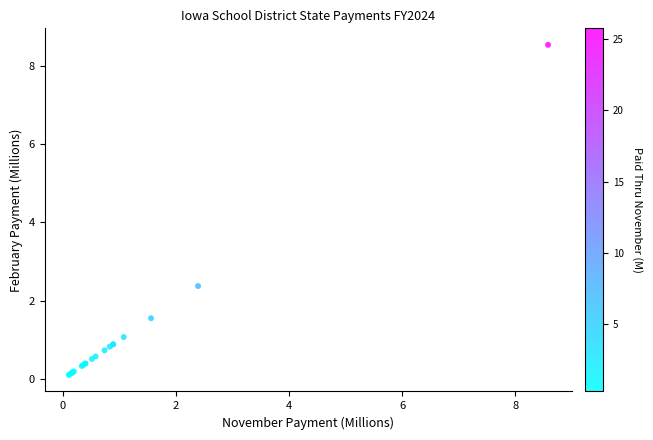

What Y value in the scatter plot is closest to 4?

2.4